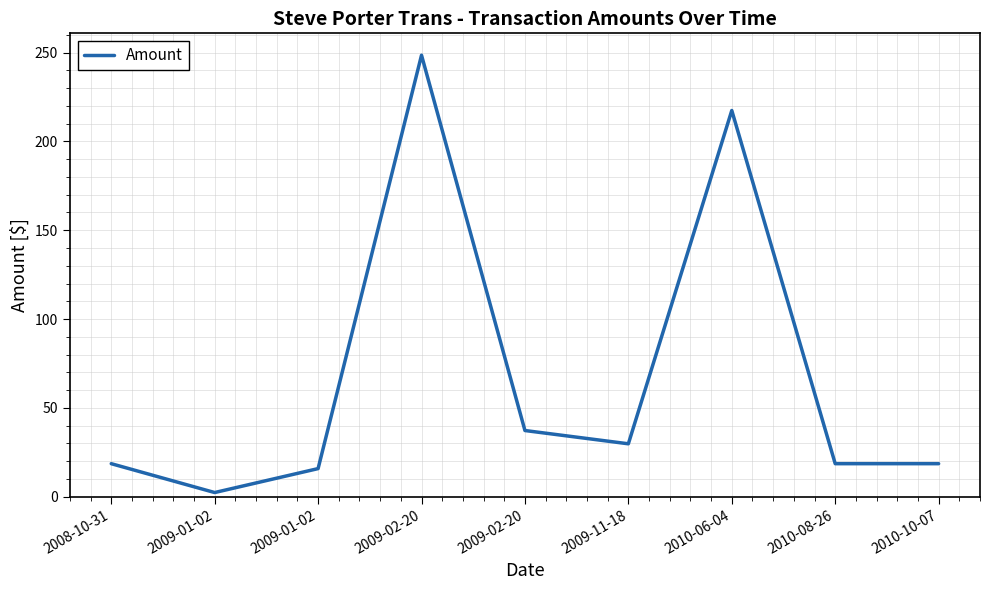

At which label does the data first exceed 18?

2008-10-31